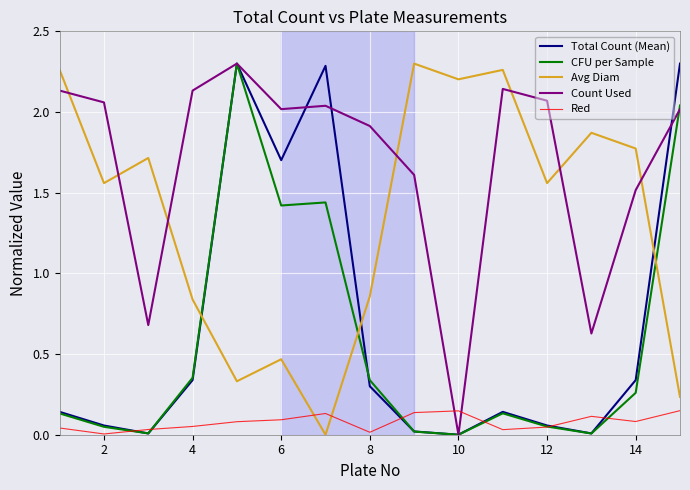

Which category has the lowest value in the Total Count (Mean) series?

9